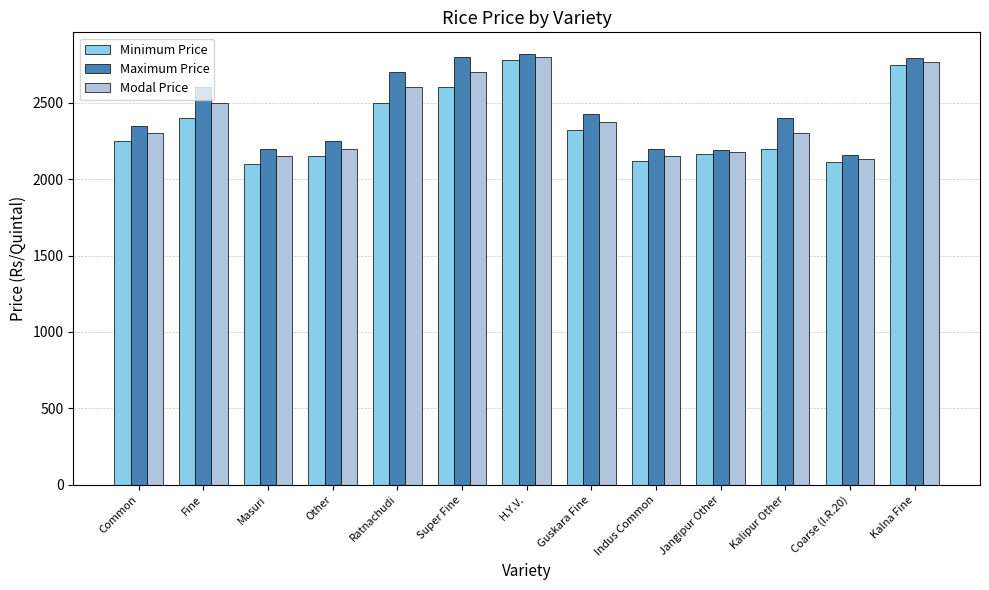

Between H.Y.V. and Guskara Fine, which series saw the biggest shift?

Minimum Price